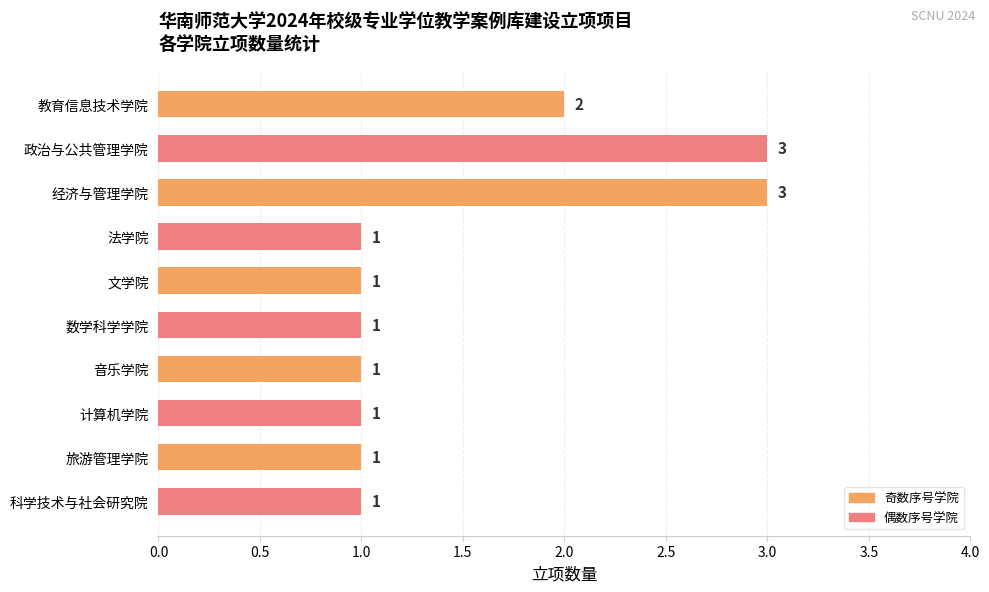

Between 经济与管理学院 and 文学院, which is larger?

经济与管理学院